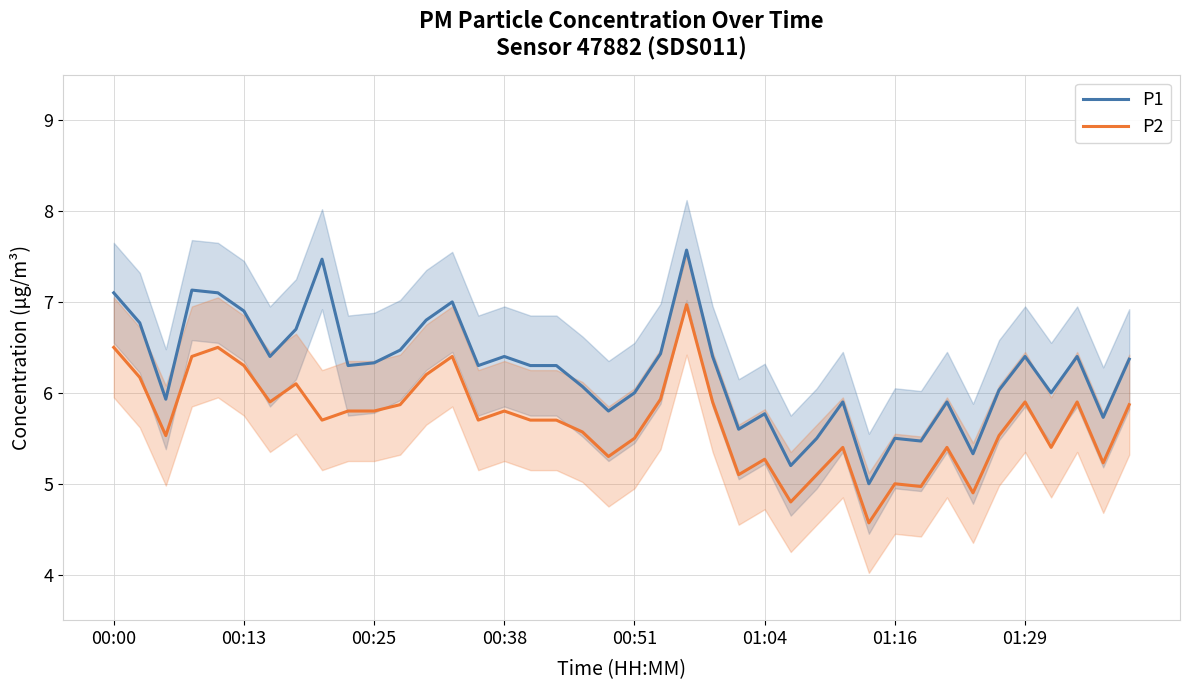

At which label does P2 first exceed 5?

00:00